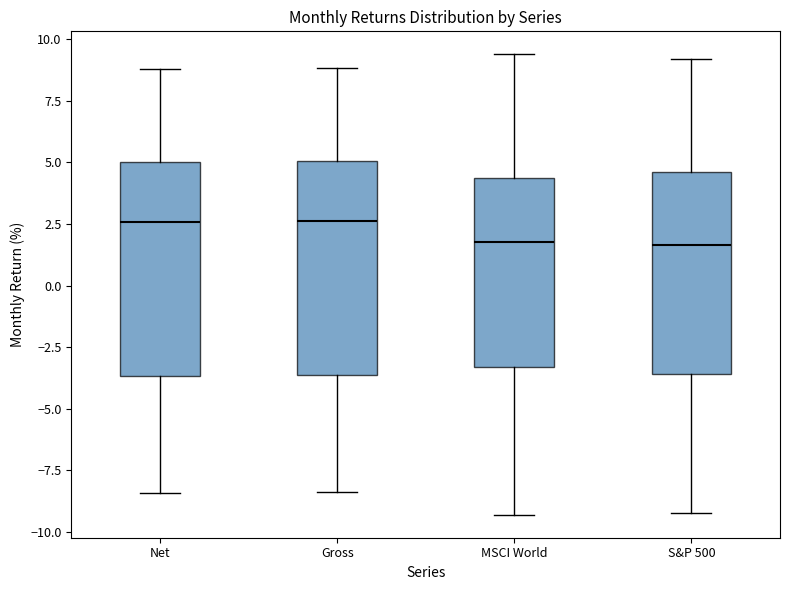

Where does the lower whisker of the box for Gross end on the y-axis? The values are not printed on the chart, so give them approximately, as read against the axis.

-8.5